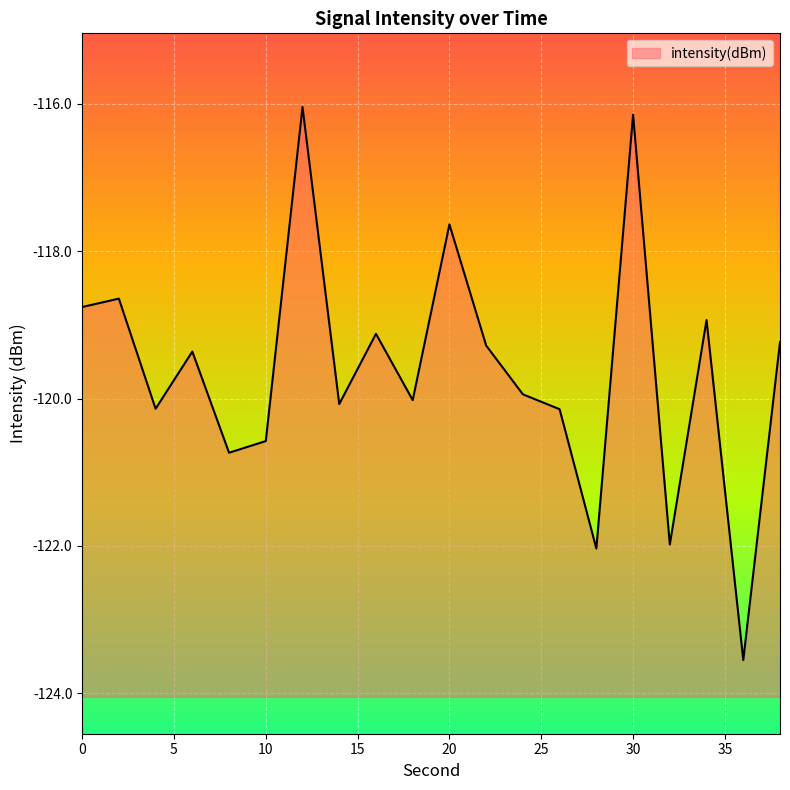

Rank the categories by value from highest to lowest.

12, 30, 20, 2, 0, 34, 16, 38, 22, 6, 24, 18, 14, 4, 26, 10, 8, 32, 28, 36